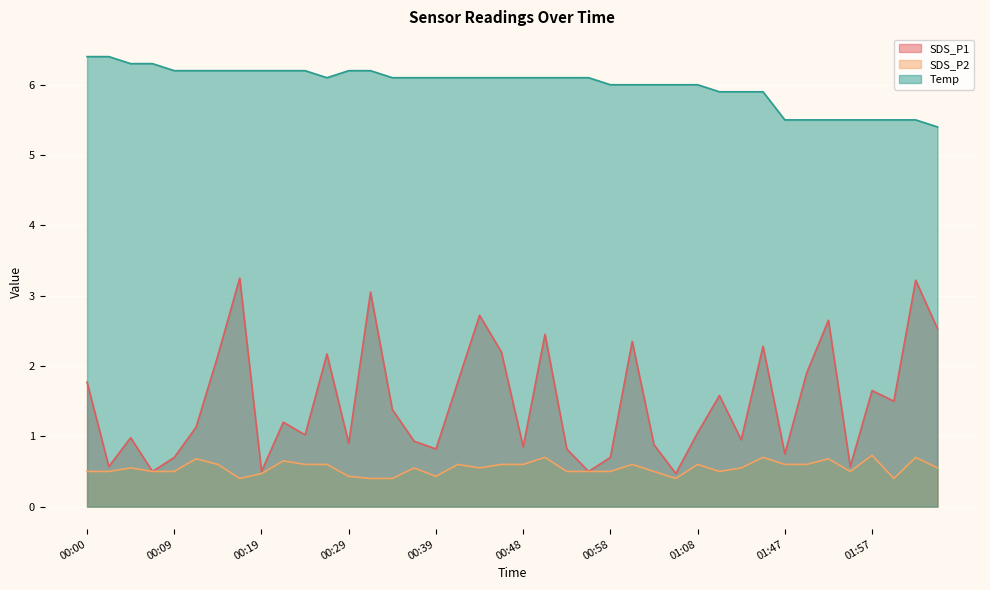

Reading left to right, transcribe all the data shown in this chart.

SDS_P1: 1.8	0.6	1.0	0.5	0.7	1.1	2.1	3.2	0.5	1.2	1.0	2.2	0.9	3.0	1.4	0.9	0.8	1.8	2.7	2.2	0.8	2.5	0.8	0.5	0.7	2.4	0.9	0.5	1.1	1.6	0.9	2.3	0.8	1.9	2.6	0.6	1.6	1.5	3.2	2.5
SDS_P2: 0.5	0.5	0.6	0.5	0.5	0.7	0.6	0.4	0.5	0.7	0.6	0.6	0.4	0.4	0.4	0.6	0.4	0.6	0.6	0.6	0.6	0.7	0.5	0.5	0.5	0.6	0.5	0.4	0.6	0.5	0.6	0.7	0.6	0.6	0.7	0.5	0.7	0.4	0.7	0.6
Temp: 6.4	6.4	6.3	6.3	6.2	6.2	6.2	6.2	6.2	6.2	6.2	6.1	6.2	6.2	6.1	6.1	6.1	6.1	6.1	6.1	6.1	6.1	6.1	6.1	6.0	6.0	6.0	6.0	6.0	5.9	5.9	5.9	5.5	5.5	5.5	5.5	5.5	5.5	5.5	5.4